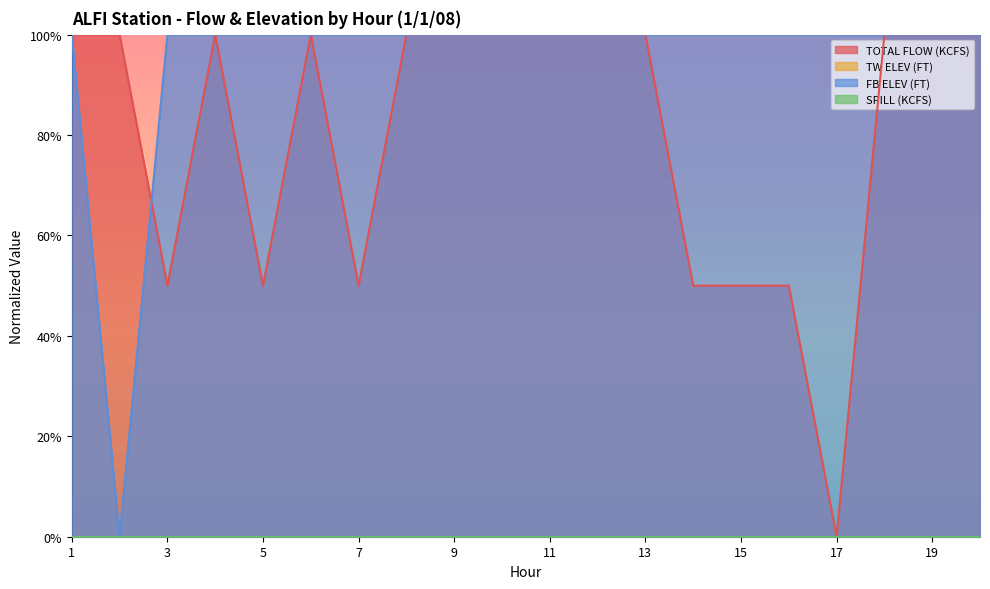

Rank the categories by FB ELEV (FT) value from highest to lowest.

1, 3, 4, 5, 6, 7, 8, 9, 10, 11, 12, 13, 14, 15, 16, 17, 18, 19, 20, 2